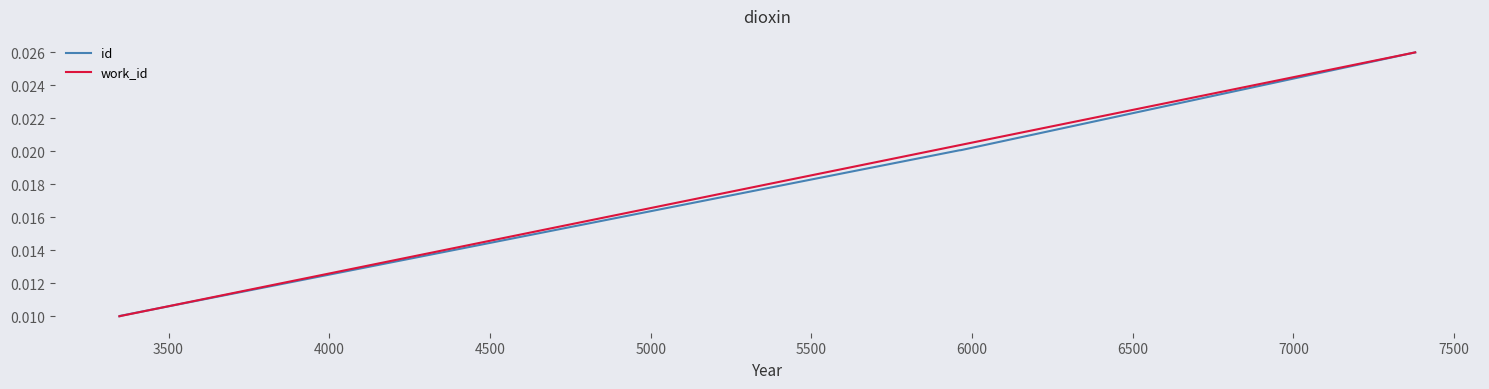

Is the value of id at 4000 greater than the value of work_id at 4000?

No